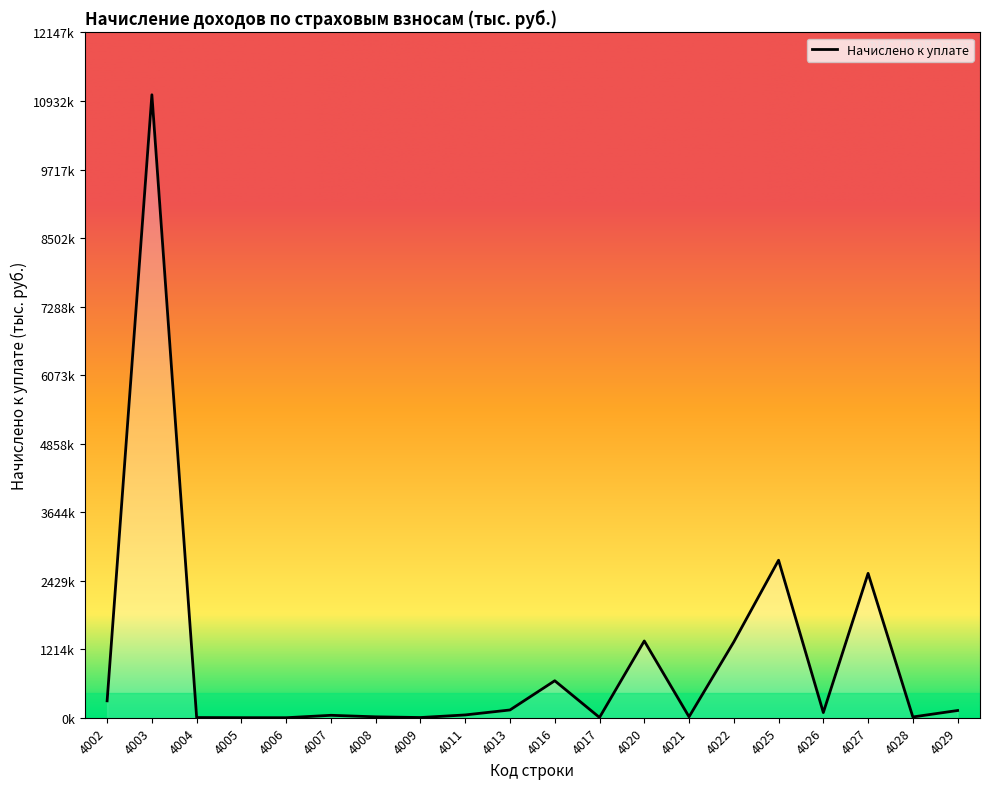

Reading left to right, extract all data points from this chart.

4002=299708	4003=11042767	4004=3158	4005=712	4006=111	4007=43023	4008=15801	4009=3532	4011=49490	4013=137532	4016=655483	4017=4479	4020=1360599	4021=16426	4022=1344173	4025=2792160	4026=91520	4027=2559037	4028=13583	4029=128020